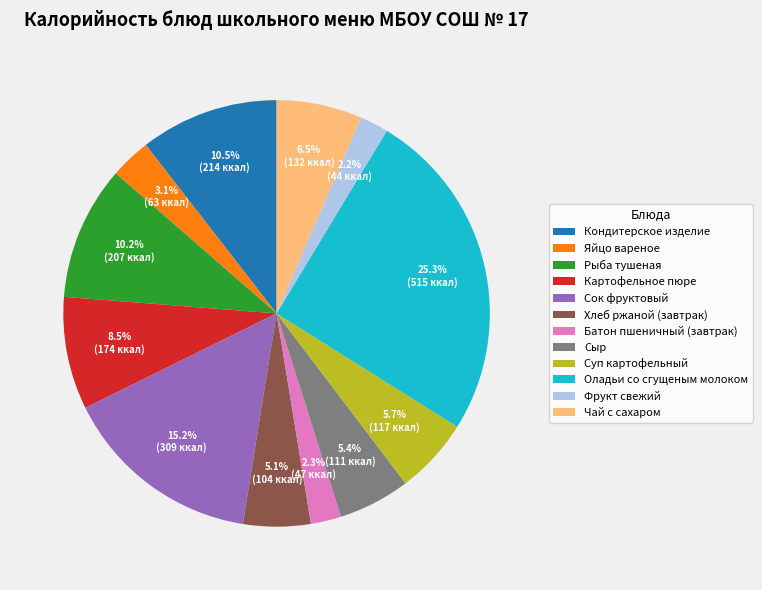

To the nearest percent, what is the difference between the largest and smallest slice percentages?

23%